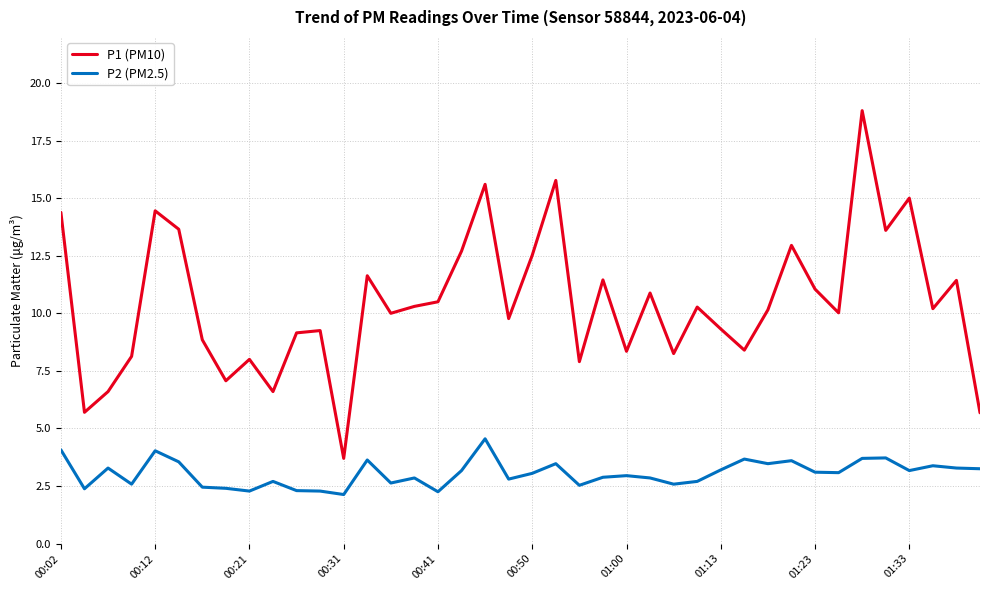

What is the greatest value displayed?

18.8